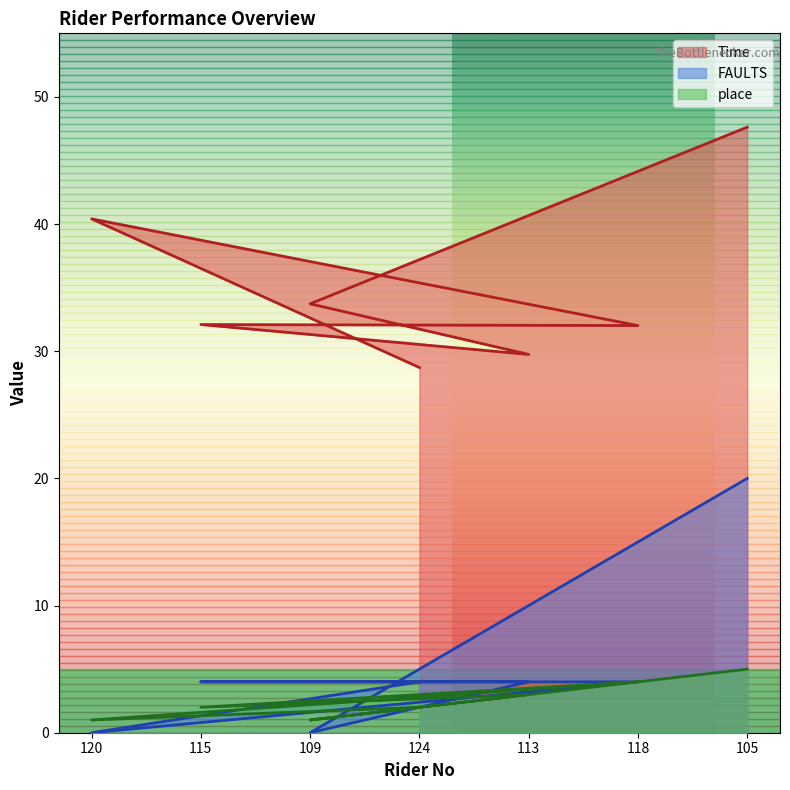

How many distinct data groups are displayed?

3